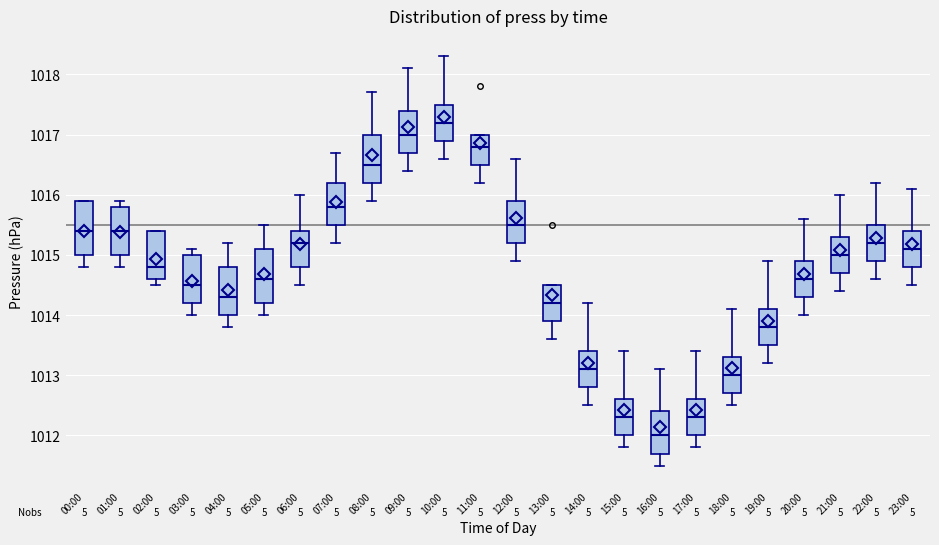

Reading left to right, transcribe this box plot: for each box, give where its median line is, the range the box spans, and where its two whiskers end, as read against the y-axis. The values are not printed on the chart, so give them approximately, as read against the axis.

00:00: median 1015.4, box 1015.0 to 1015.9, whiskers 1014.8 to 1015.9
01:00: median 1015.4, box 1015.0 to 1015.8, whiskers 1014.8 to 1015.9
02:00: median 1014.8, box 1014.6 to 1015.4, whiskers 1014.5 to 1015.4
03:00: median 1014.5, box 1014.2 to 1015.0, whiskers 1014.0 to 1015.1
04:00: median 1014.3, box 1014.0 to 1014.8, whiskers 1013.8 to 1015.2
05:00: median 1014.6, box 1014.2 to 1015.1, whiskers 1014.0 to 1015.5
06:00: median 1015.2, box 1014.8 to 1015.4, whiskers 1014.5 to 1016.0
07:00: median 1015.8, box 1015.5 to 1016.2, whiskers 1015.2 to 1016.7
08:00: median 1016.5, box 1016.2 to 1017.0, whiskers 1015.9 to 1017.7
09:00: median 1017.0, box 1016.7 to 1017.4, whiskers 1016.4 to 1018.1
10:00: median 1017.2, box 1016.9 to 1017.5, whiskers 1016.6 to 1018.3
11:00: median 1016.8, box 1016.5 to 1017.0, whiskers 1016.2 to 1017.0
12:00: median 1015.5, box 1015.2 to 1015.9, whiskers 1014.9 to 1016.6
13:00: median 1014.2, box 1013.9 to 1014.5, whiskers 1013.6 to 1014.5
14:00: median 1013.1, box 1012.8 to 1013.4, whiskers 1012.5 to 1014.2
15:00: median 1012.3, box 1012.0 to 1012.6, whiskers 1011.8 to 1013.4
16:00: median 1012.0, box 1011.7 to 1012.4, whiskers 1011.5 to 1013.1
17:00: median 1012.3, box 1012.0 to 1012.6, whiskers 1011.8 to 1013.4
18:00: median 1013.0, box 1012.7 to 1013.3, whiskers 1012.5 to 1014.1
19:00: median 1013.8, box 1013.5 to 1014.1, whiskers 1013.2 to 1014.9
20:00: median 1014.6, box 1014.3 to 1014.9, whiskers 1014.0 to 1015.6
21:00: median 1015.0, box 1014.7 to 1015.3, whiskers 1014.4 to 1016.0
22:00: median 1015.2, box 1014.9 to 1015.5, whiskers 1014.6 to 1016.2
23:00: median 1015.1, box 1014.8 to 1015.4, whiskers 1014.5 to 1016.1